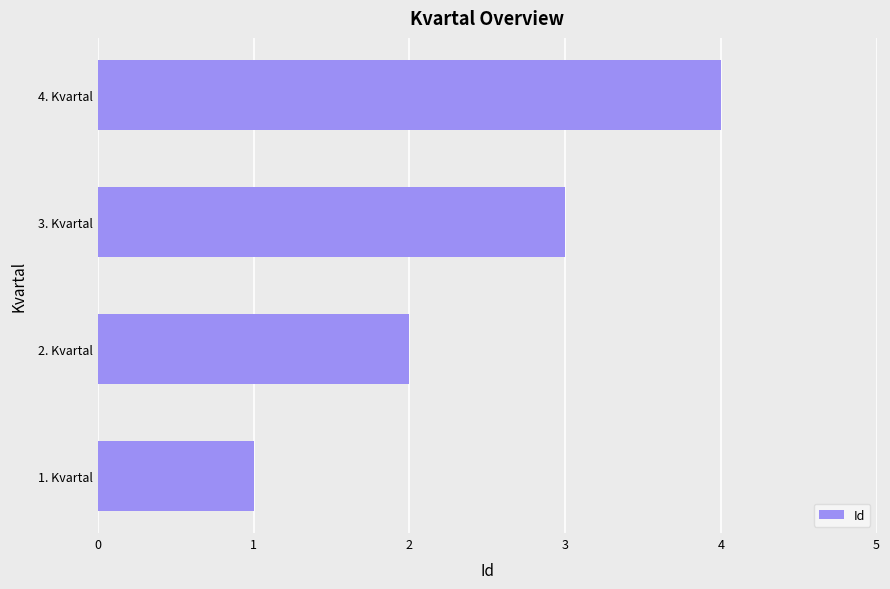

What is the sum of all values?

10